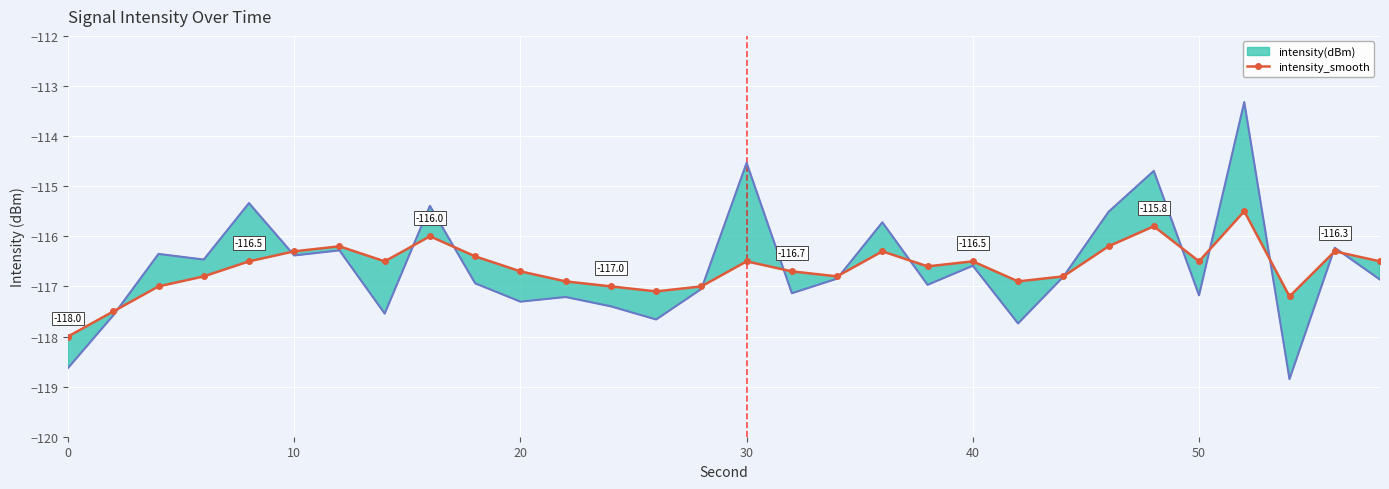

What is the lowest value of the intensity_smooth series?

-118.0